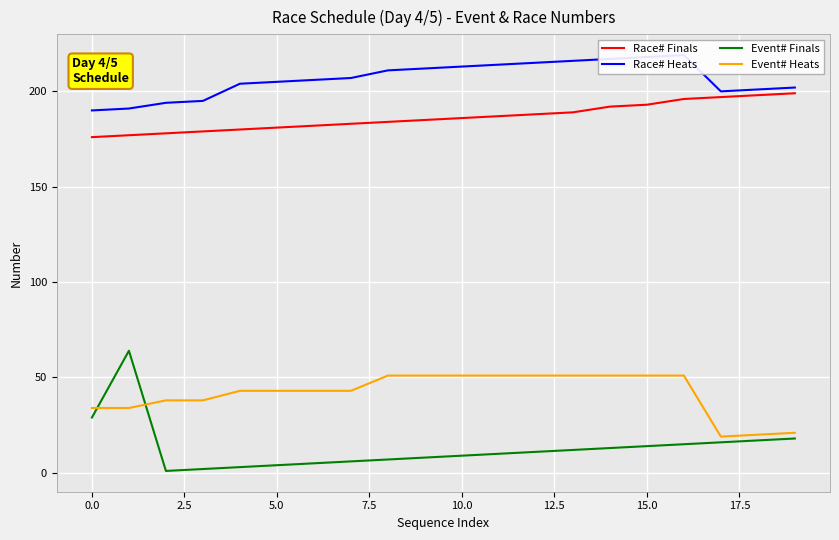

At 18, list the series in order from largest to smallest.

Race# Heats, Race# Finals, Event# Heats, Event# Finals